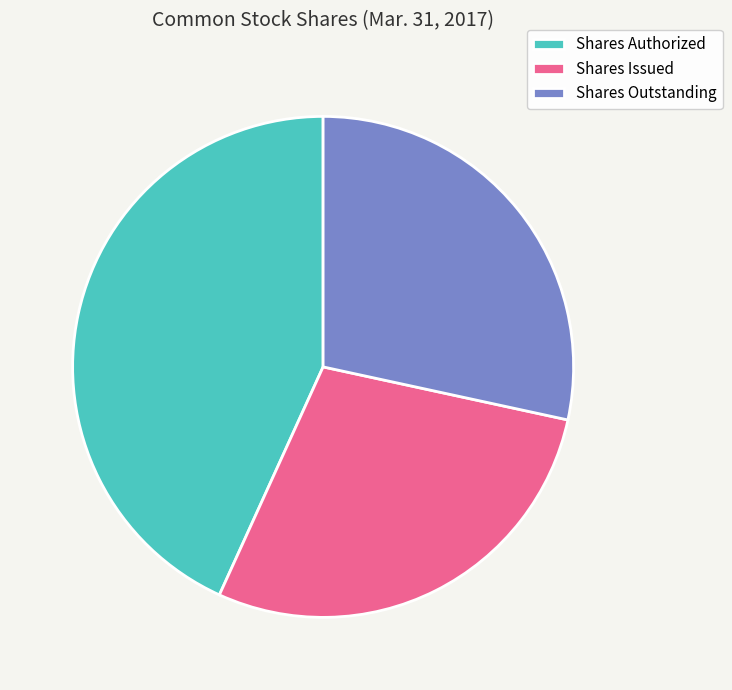

Approximately how many times larger is the value at Shares Authorized compared to Shares Outstanding?

1.5